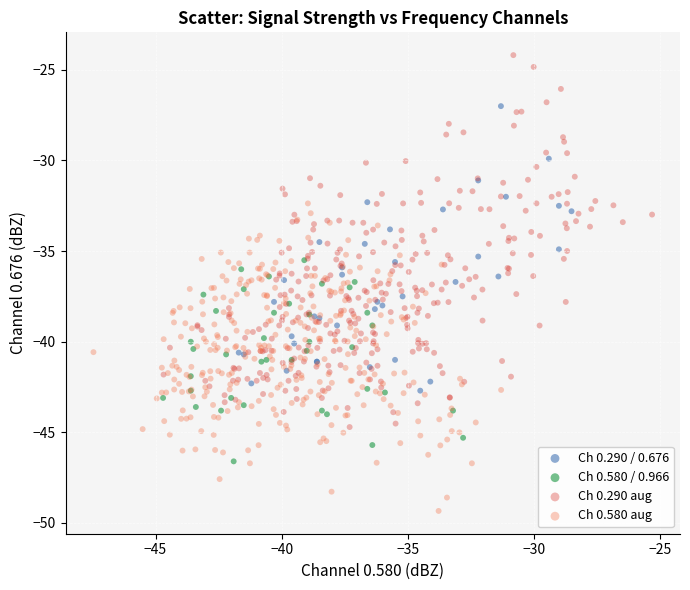

Which series contains the highest Y value?

Ch 0.290 aug